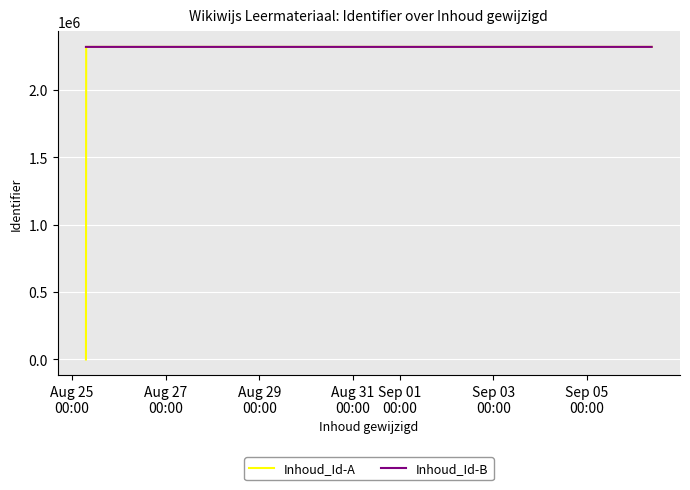

At which label is Inhoud_Id-B closest to 2320043?

Aug 27
00:00